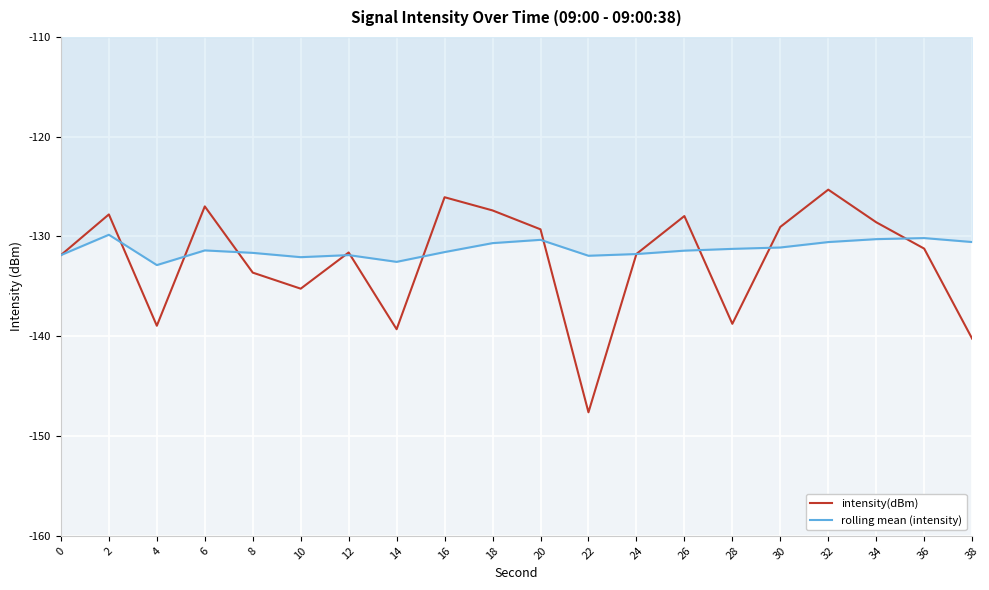

What is the difference between the second highest and minimum values in the rolling mean (intensity) series?

2.7